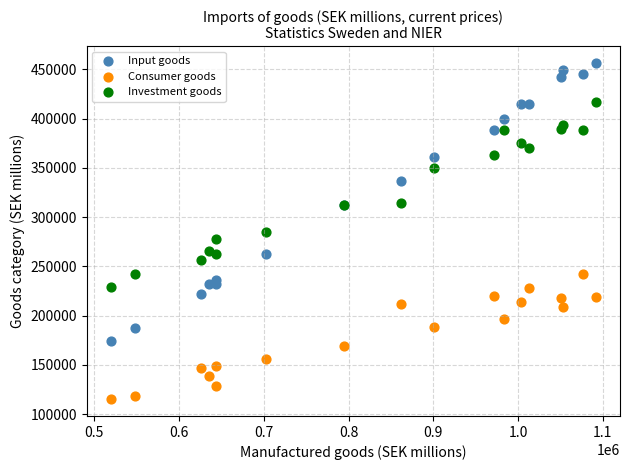

In the Consumer goods series, what Y value is closest to 178780?

169524.0